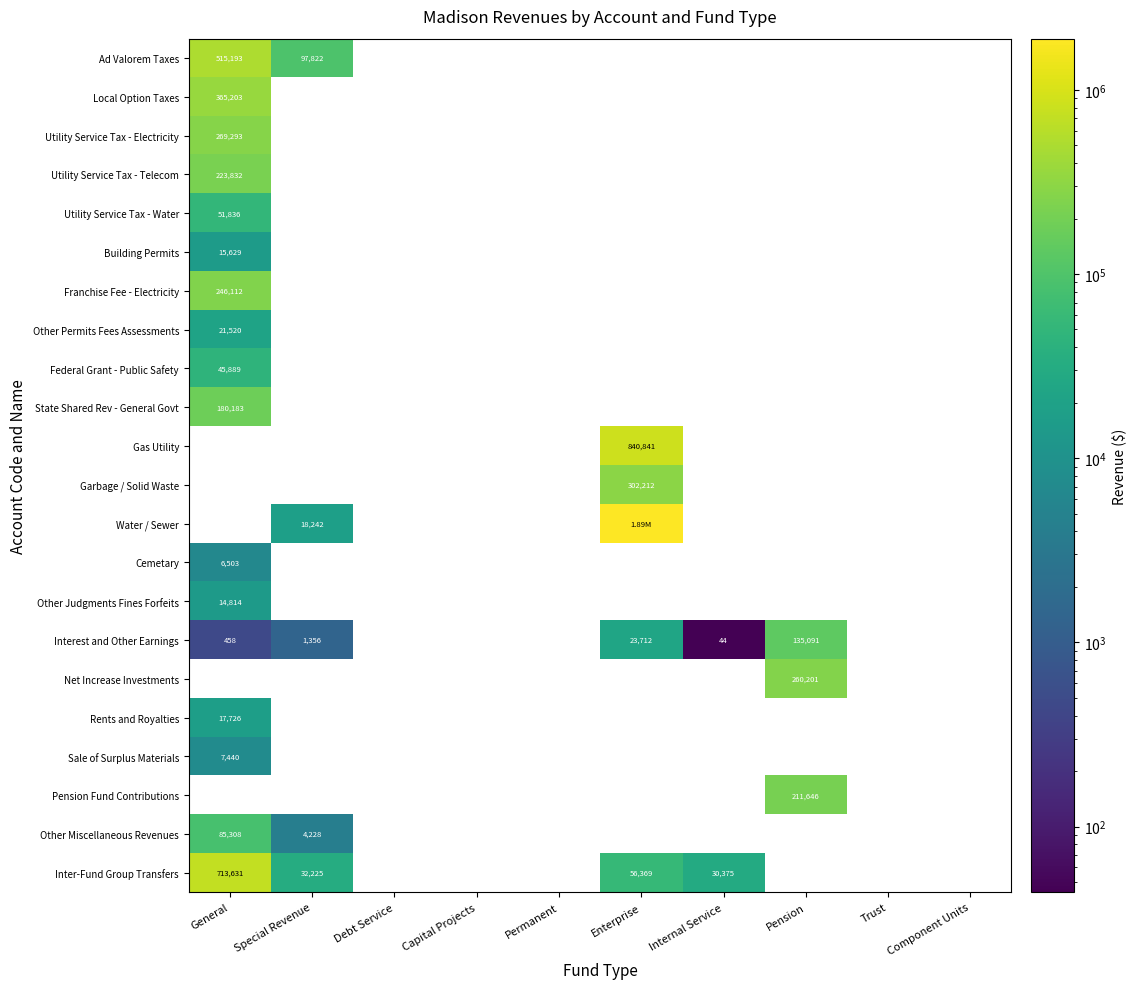

What is the sum of the Interest and Other Earnings values at General and Special Revenue?

1814